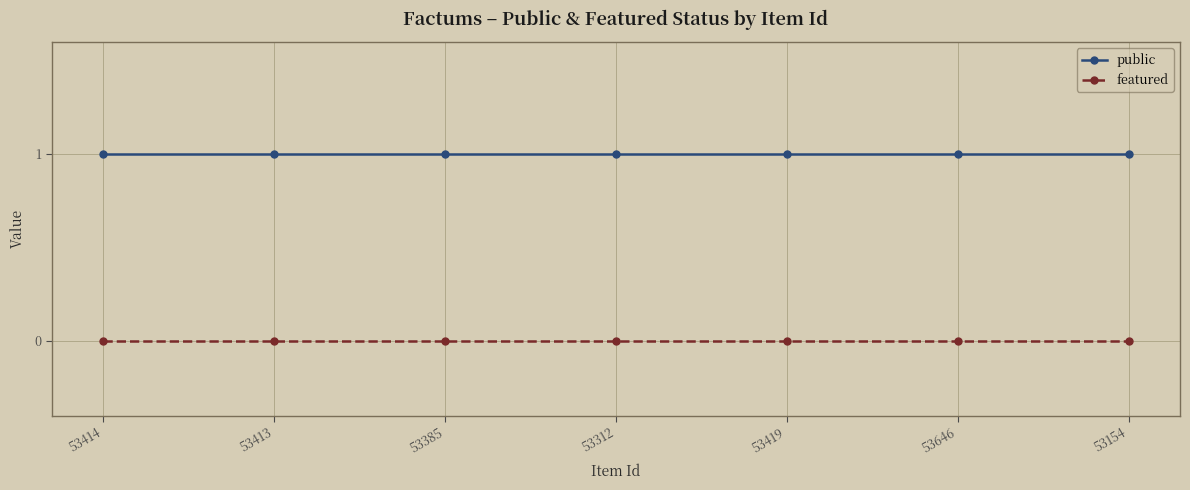

What is the difference between the highest and lowest values at 53419?

1